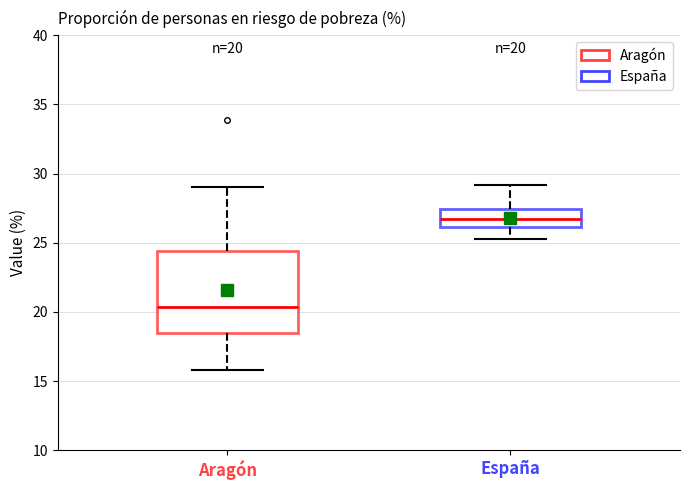

Which box's median line is the lowest?

Aragón